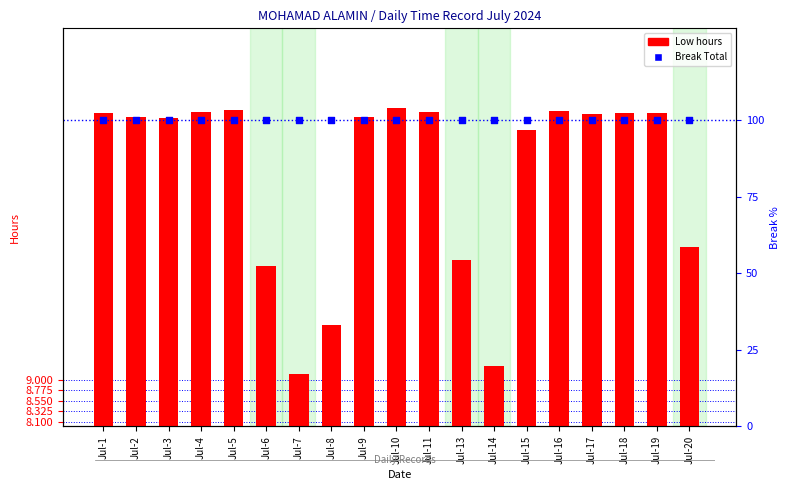

Is the value of Break Total at Jul-15 greater than the value of Low hours at Jul-16?

Yes